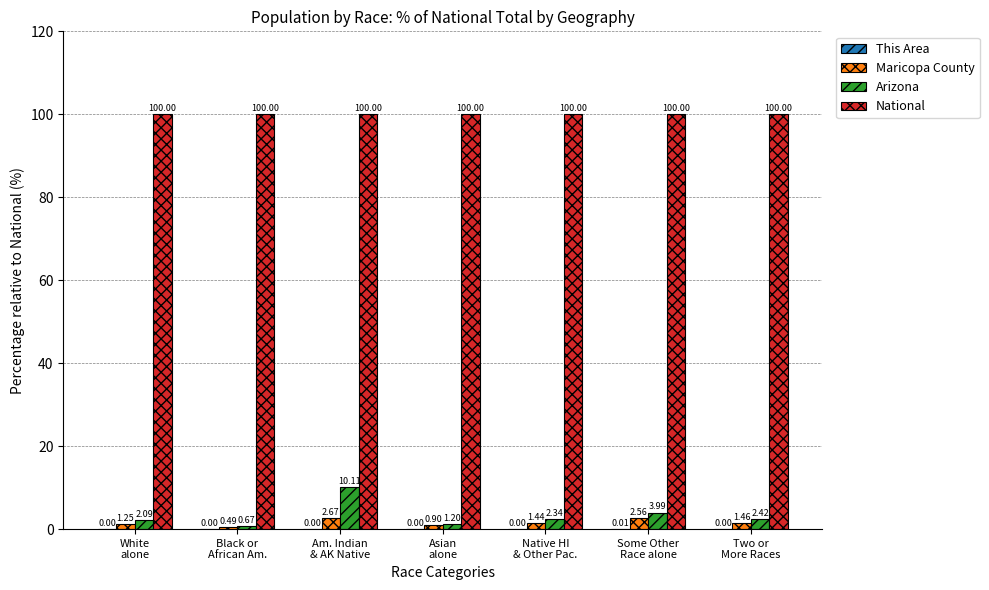

Where does the Arizona series first go above 2?

White
alone